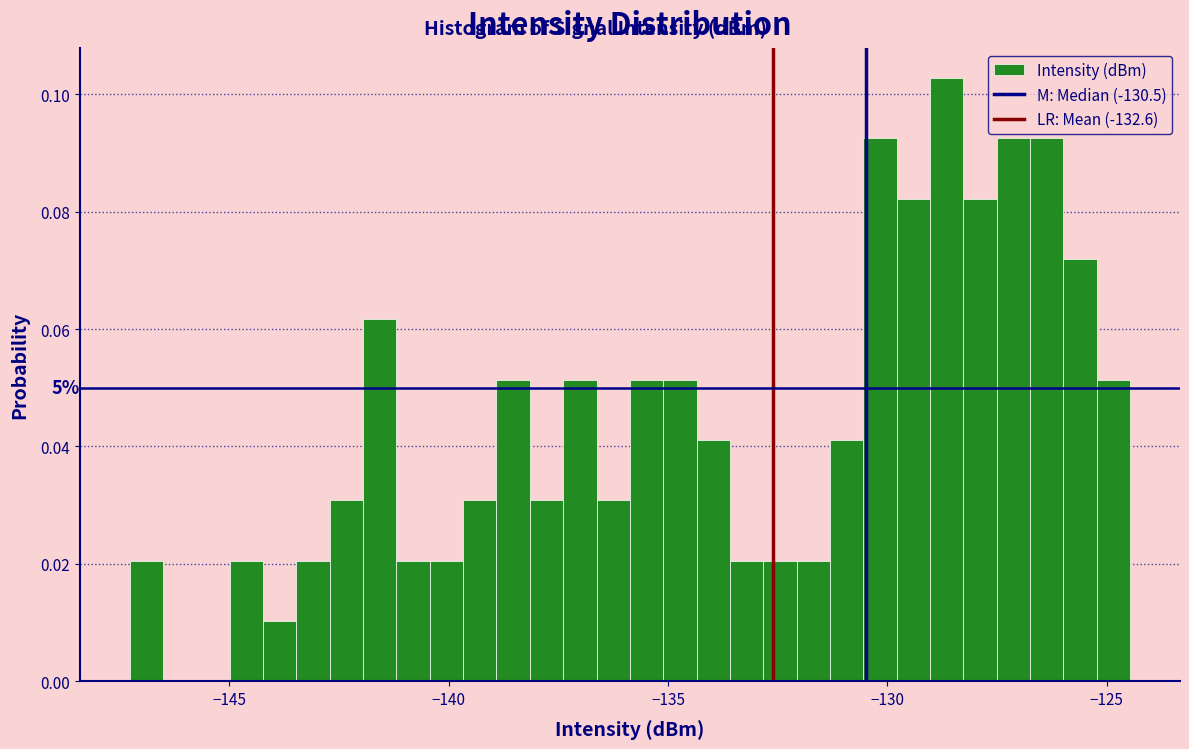

Read against the x-axis, roughly where is the centre of the tallest bar?

-128.5